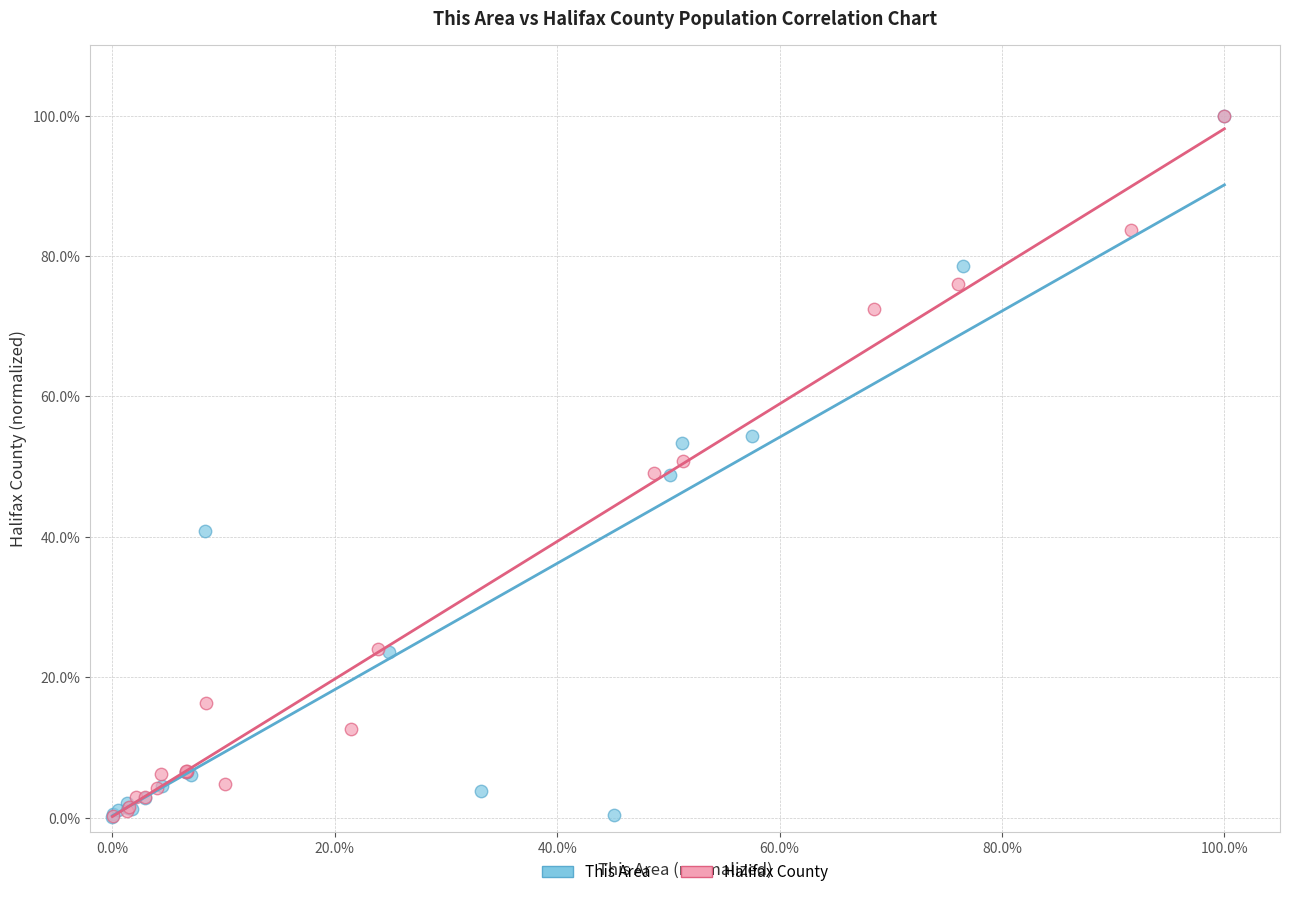

What are all the series names shown in the legend?

This Area, Halifax County